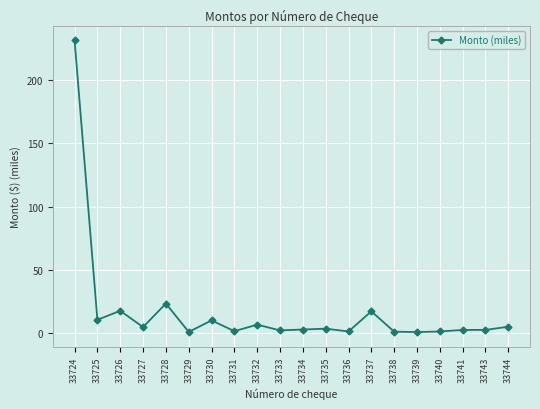

At which category does the data reach its first local valley?

33725